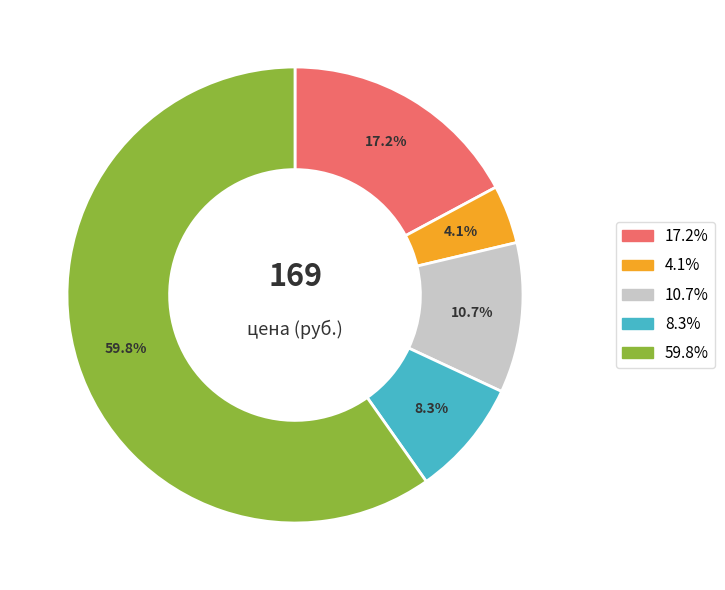

Which category has the smallest portion of the pie?

4.1%